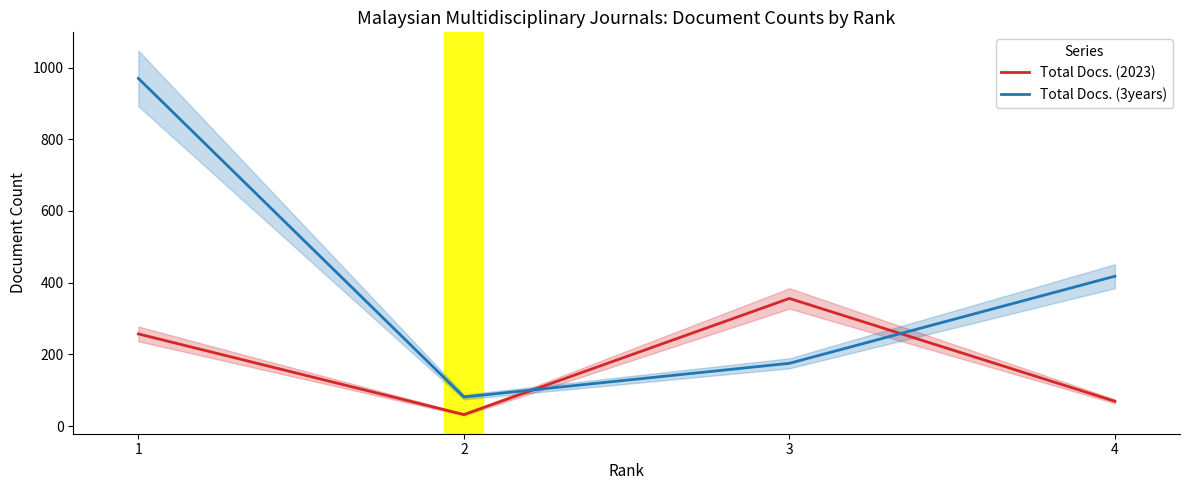

In Total Docs. (3years), how many points are lower than both neighbors (excluding endpoints)?

1